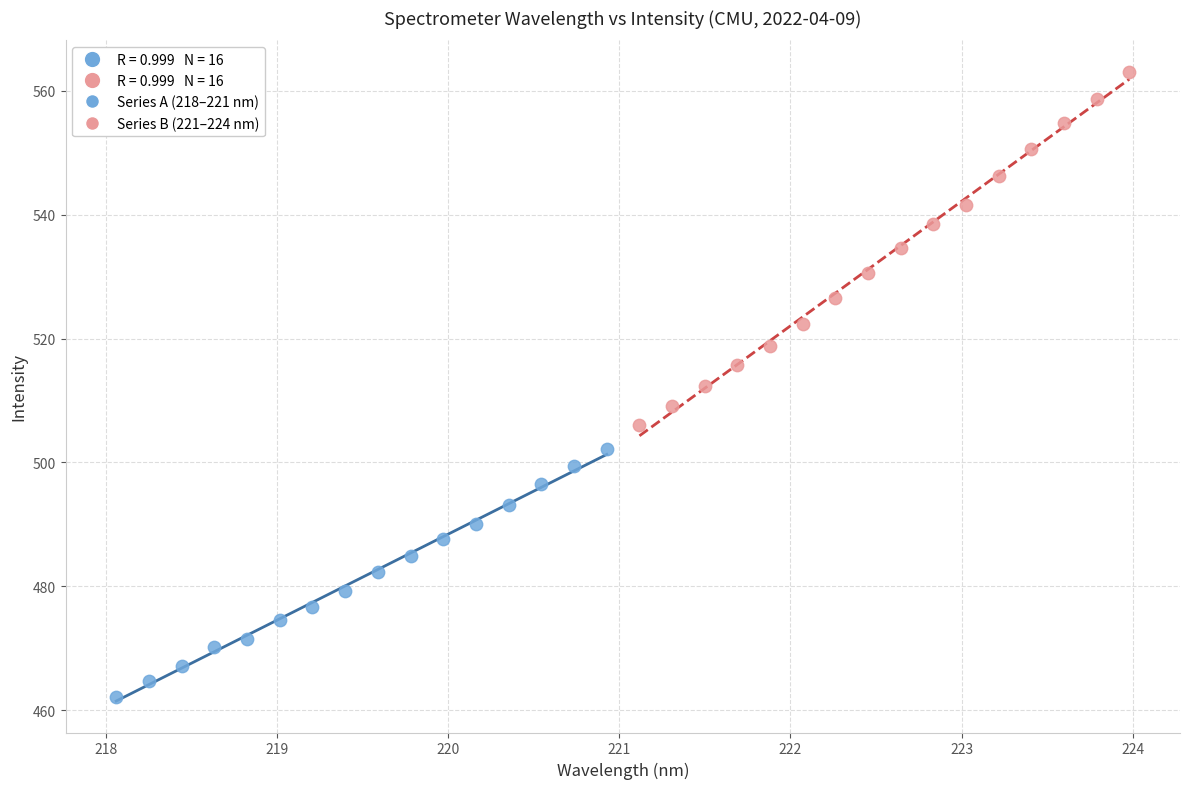

Which series contains the lowest Y value?

Series A (218–221 nm)